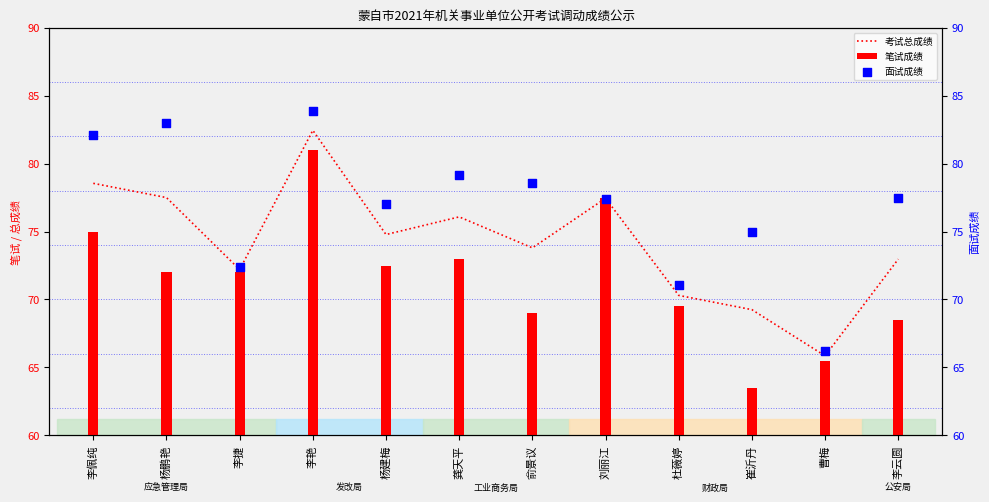

At how many categories does at least one series exceed 64?

12